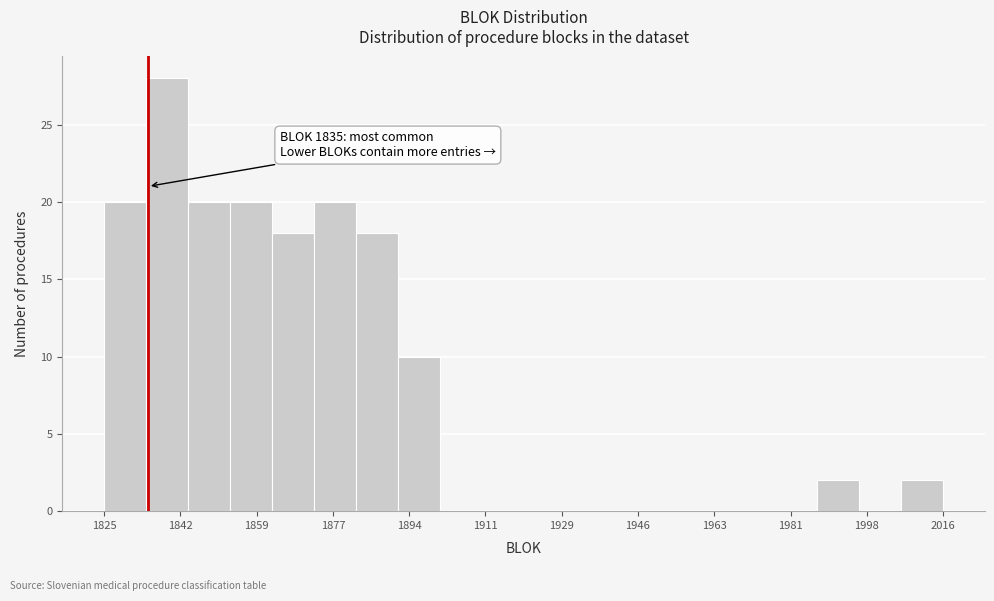

Which range on the x-axis has the tallest bar?

1834 to 1844